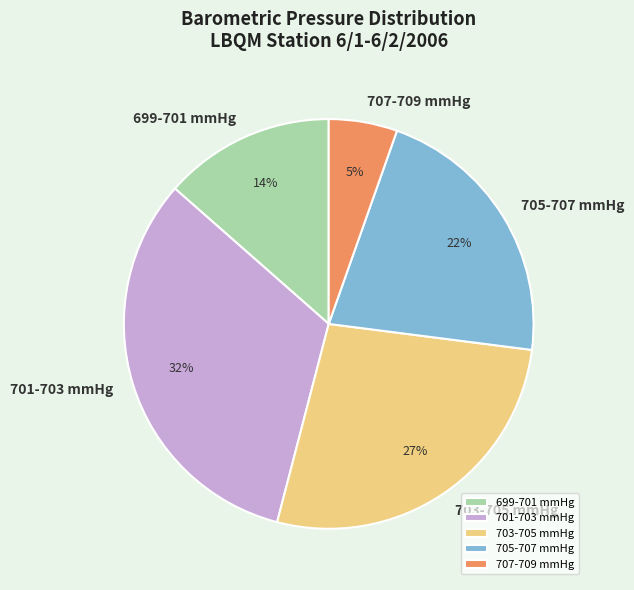

Count the number of slices in the pie.

5